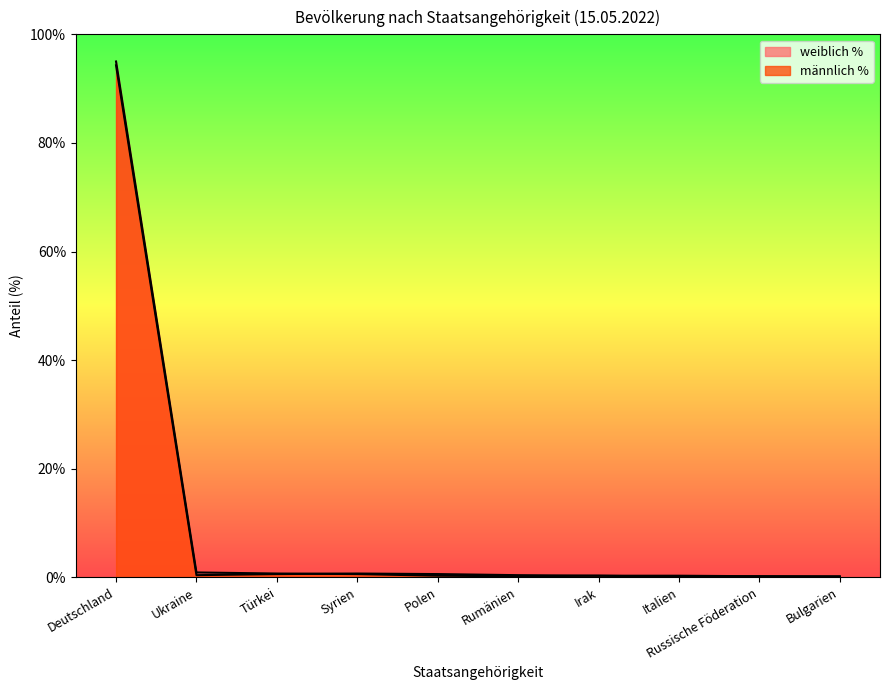

What is the spread (max minus min) of values at Syrien?

0.1